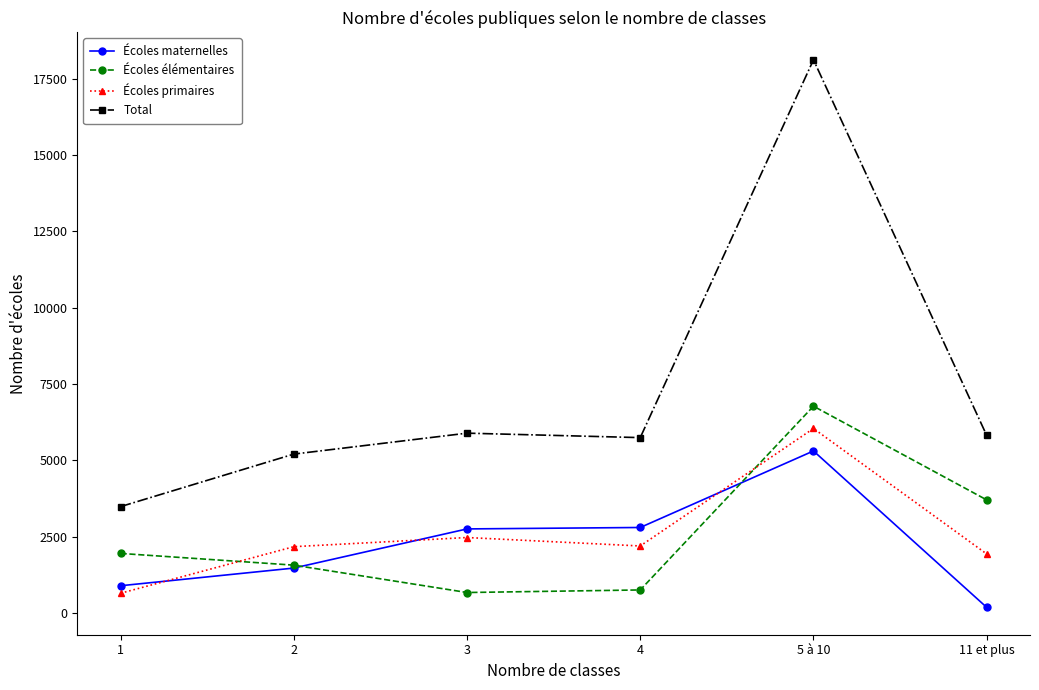

True or false: Écoles primaires and Écoles maternelles intersect in this chart.

True